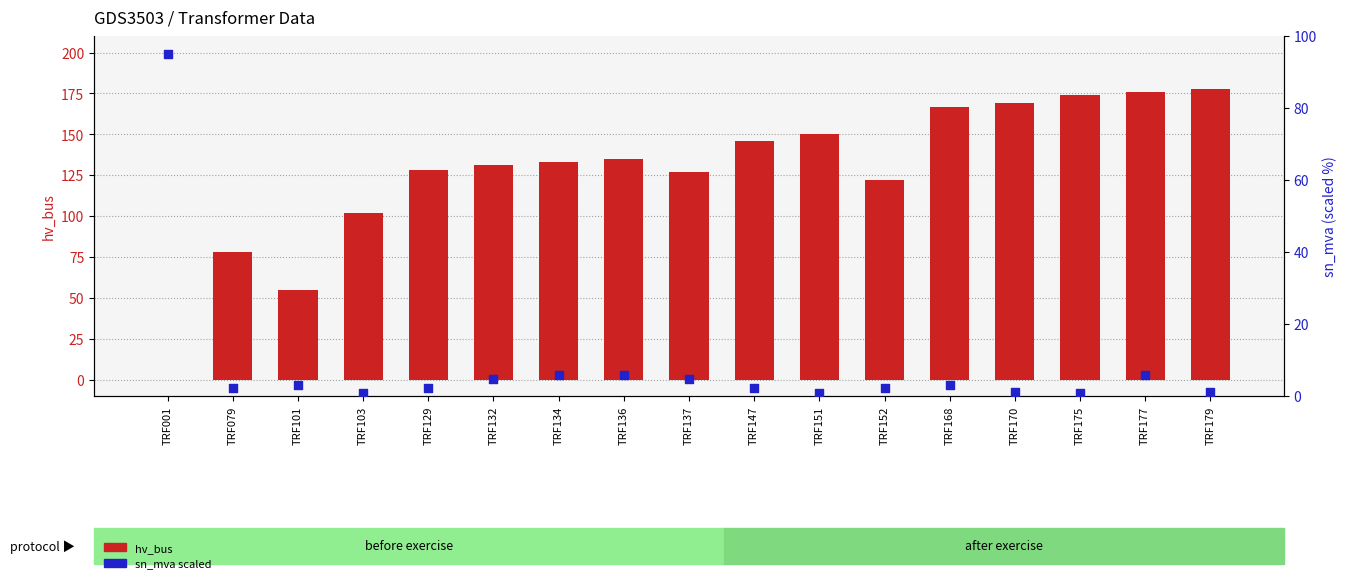

At which category is the sum across all series the highest?

TRF177